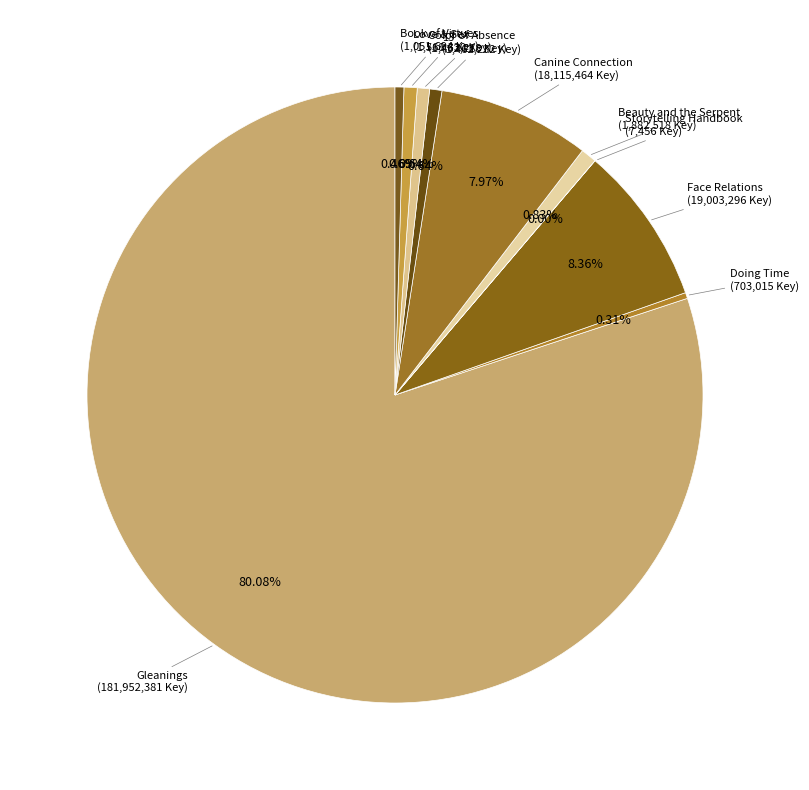

To the nearest percent, what portion does Love & Sex represent?

1%